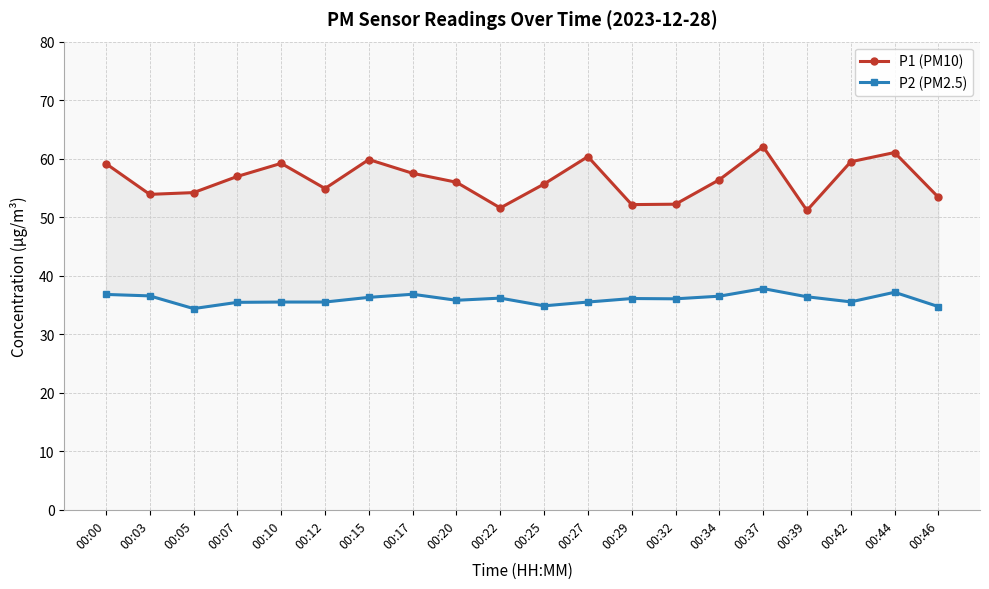

Reading right to left, list all the values displayed in this chart.

P1 (PM10): 53.4	61.0	59.5	51.1	62.0	56.4	52.2	52.1	60.4	55.7	51.6	56.0	57.5	59.9	54.9	59.2	57.0	54.2	53.9	59.1
P2 (PM2.5): 34.7	37.2	35.5	36.4	37.8	36.5	36.0	36.1	35.5	34.9	36.2	35.8	36.8	36.3	35.5	35.5	35.5	34.4	36.5	36.8